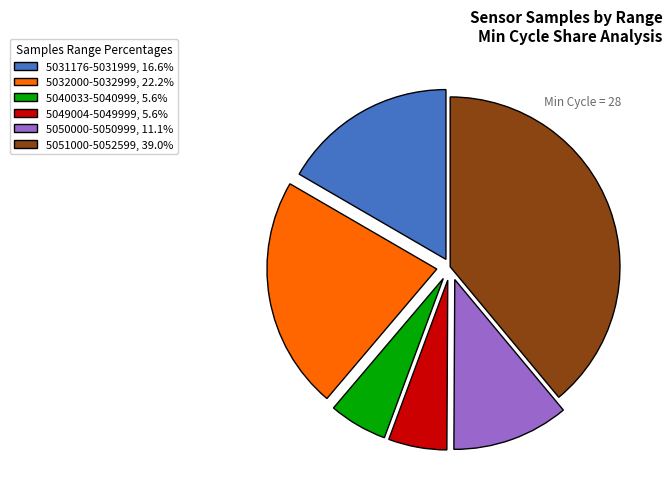

What is the ratio of the value at 5050000-5050999, 11.1% to the value at 5031176-5031999, 16.6%?

0.7